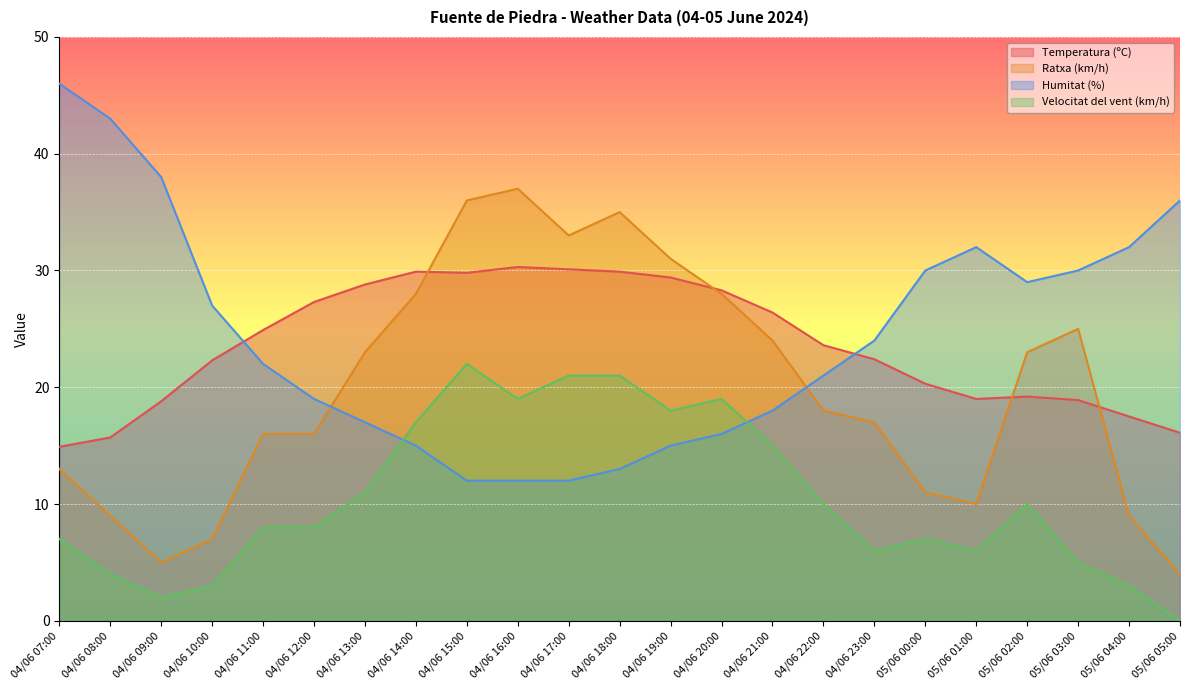

Which has a higher value, 05/06 00:00 or 04/06 23:00?

04/06 23:00